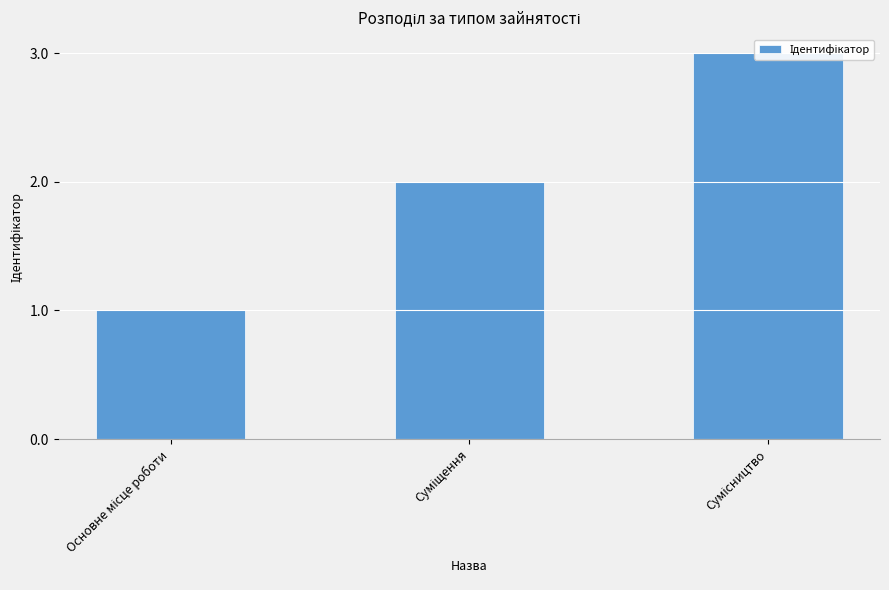

Are the bars horizontal?

No